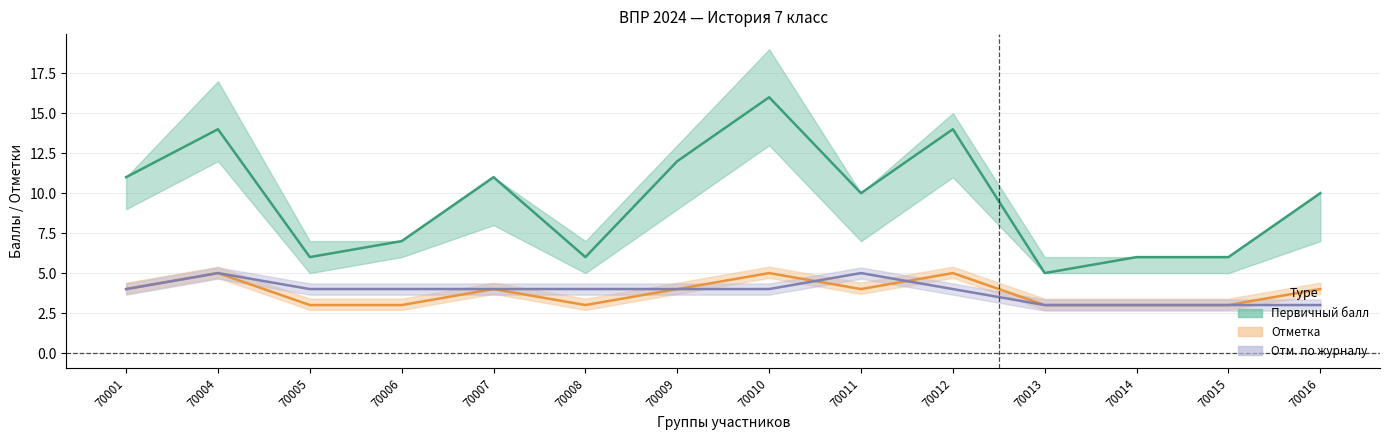

Reading left to right, extract all data points from this chart.

Первичный балл: 70001=11	70004=14	70005=6	70006=7	70007=11	70008=6	70009=12	70010=16	70011=10	70012=14	70013=5	70014=6	70015=6	70016=10
Отметка: 70001=4	70004=5	70005=3	70006=3	70007=4	70008=3	70009=4	70010=5	70011=4	70012=5	70013=3	70014=3	70015=3	70016=4
Отм. по журналу: 70001=4	70004=5	70005=4	70006=4	70007=4	70008=4	70009=4	70010=4	70011=5	70012=4	70013=3	70014=3	70015=3	70016=3